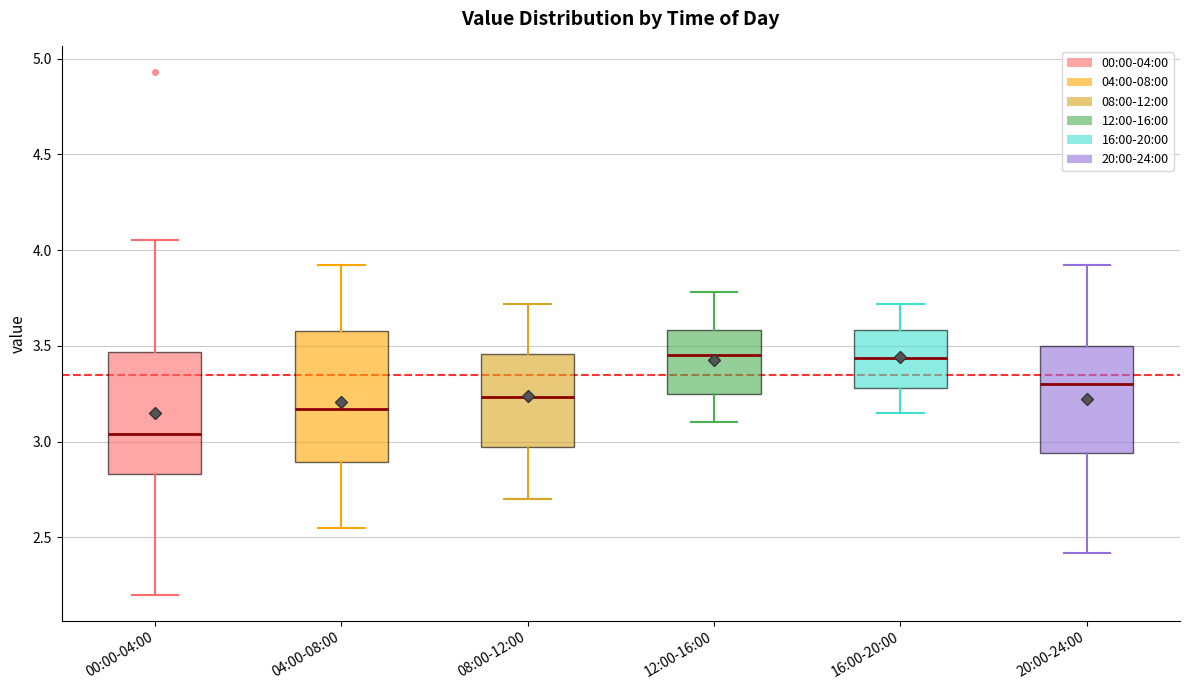

Reading left to right, read every box against the y-axis: the position of its median line, the range the box covers, and the ends of its whiskers. The values are not printed on the chart, so give them approximately, as read against the axis.

00:00-04:00: median 3.05, box 2.85 to 3.45, whiskers 2.20 to 4.05
04:00-08:00: median 3.15, box 2.90 to 3.60, whiskers 2.55 to 3.90
08:00-12:00: median 3.25, box 2.95 to 3.45, whiskers 2.70 to 3.70
12:00-16:00: median 3.45, box 3.25 to 3.60, whiskers 3.10 to 3.80
16:00-20:00: median 3.45, box 3.30 to 3.60, whiskers 3.15 to 3.70
20:00-24:00: median 3.30, box 2.95 to 3.50, whiskers 2.40 to 3.90